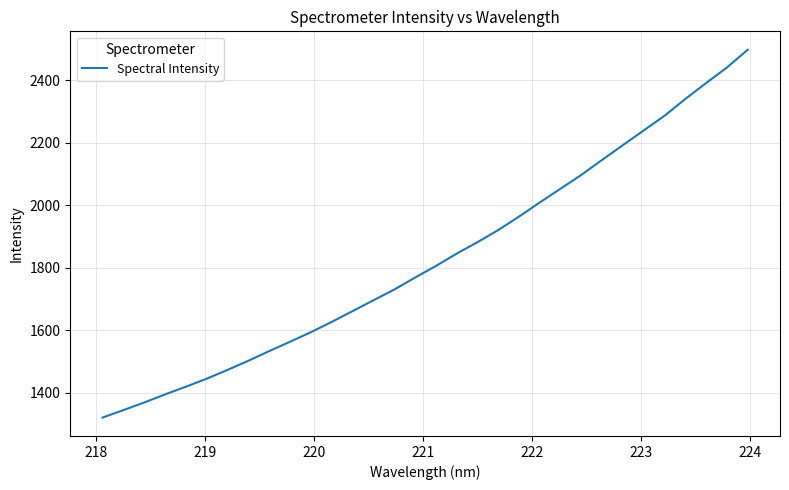

Reading left to right, transcribe all the data shown in this chart.

1320.3	1344.2	1368.5	1394.4	1419.0	1444.7	1472.9	1502.1	1533.0	1562.9	1593.4	1626.3	1660.8	1695.4	1729.7	1768.0	1805.2	1844.7	1881.4	1920.0	1963.2	2008.6	2052.7	2096.9	2144.9	2192.3	2239.2	2286.0	2339.8	2390.7	2440.4	2497.2